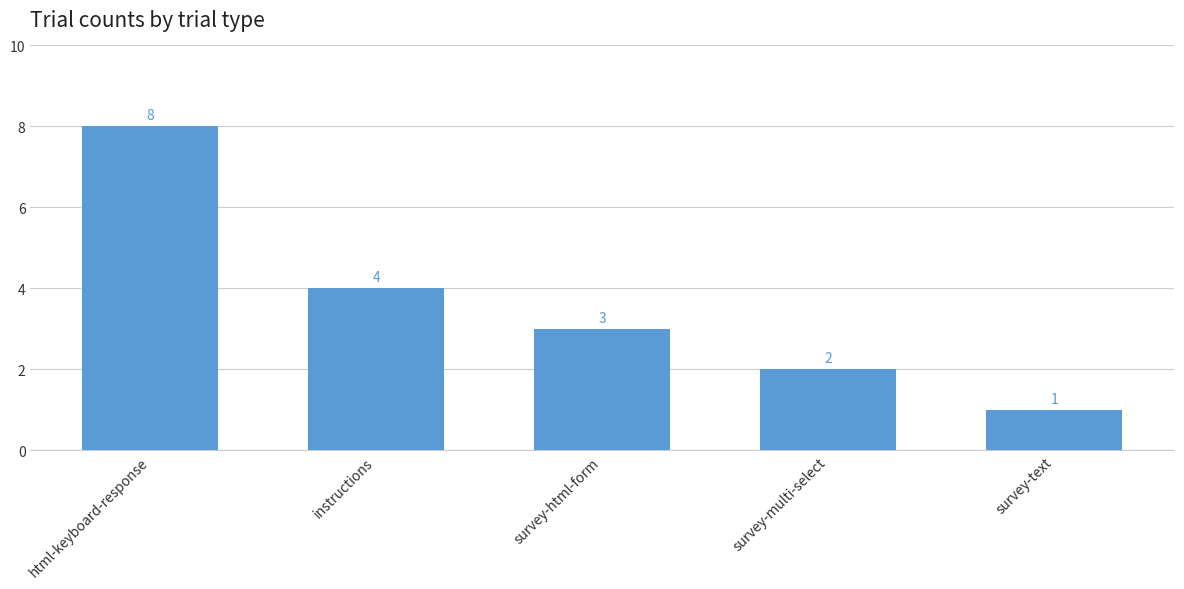

What position from the right is survey-multi-select?

2